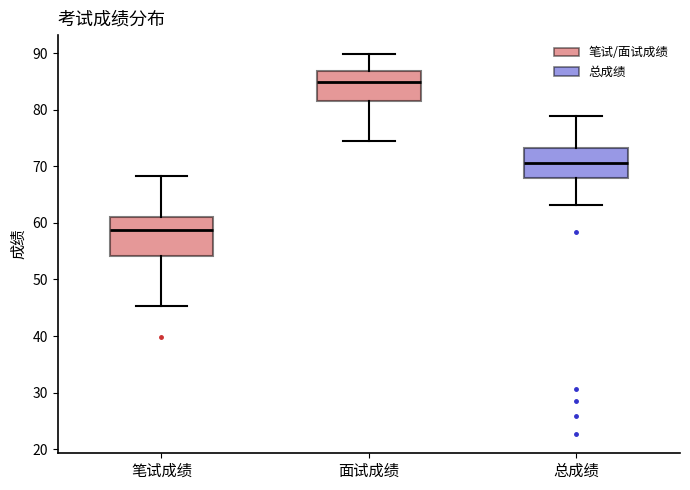

Reading left to right, transcribe this box plot: for each box, give where its median line is, the range the box spans, and where its two whiskers end, as read against the y-axis. The values are not printed on the chart, so give them approximately, as read against the axis.

笔试成绩: median 59, box 54 to 61, whiskers 45 to 68
面试成绩: median 85, box 82 to 87, whiskers 75 to 90
总成绩: median 71, box 68 to 73, whiskers 63 to 79